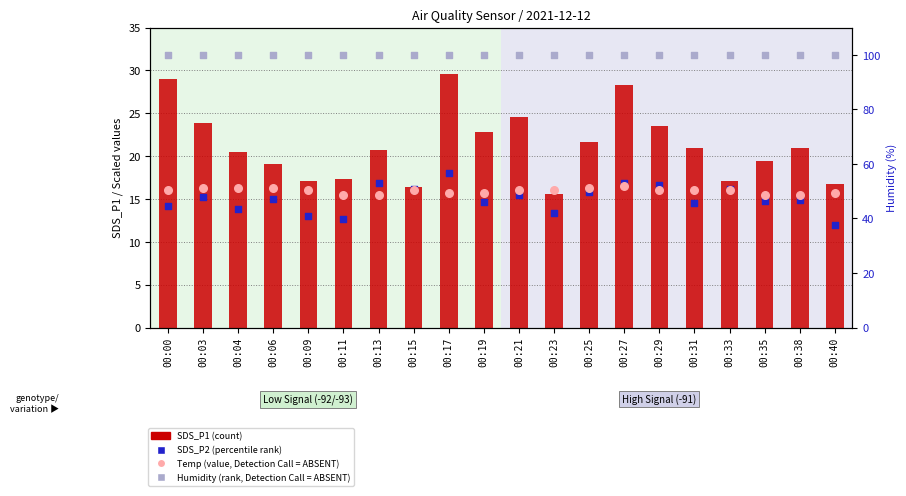

Which series has the largest total across all categories?

Humidity (rank)